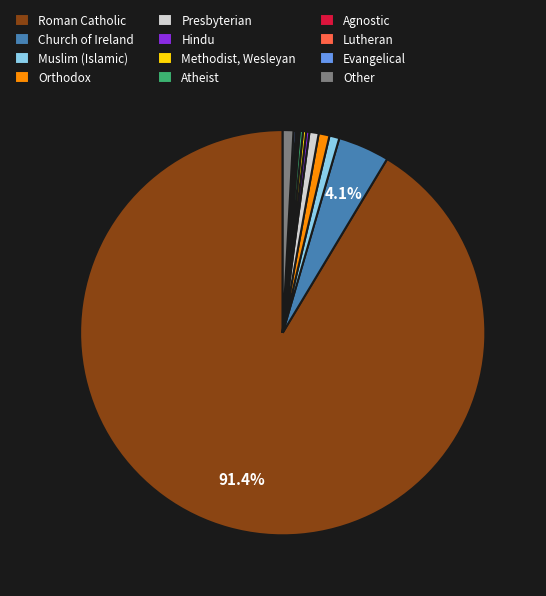

What percentage is the Presbyterian slice, to the nearest percent?

1%